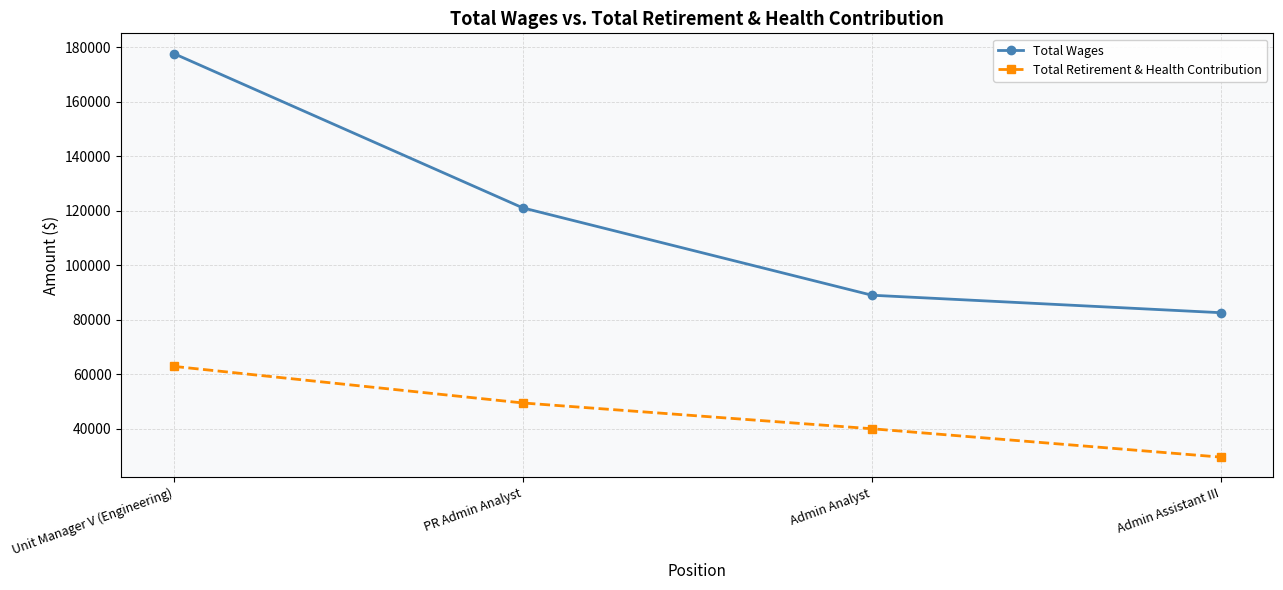

At which label is Total Retirement & Health Contribution closest to 46304?

PR Admin Analyst